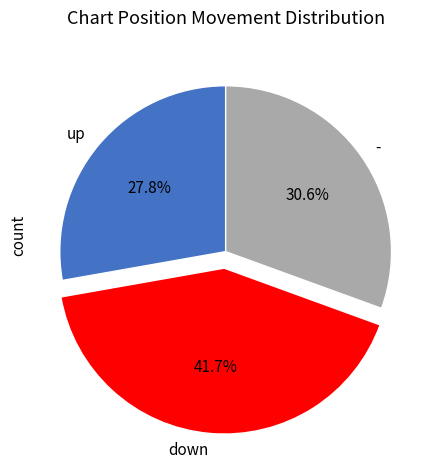

To the nearest percent, what portion does up represent?

28%